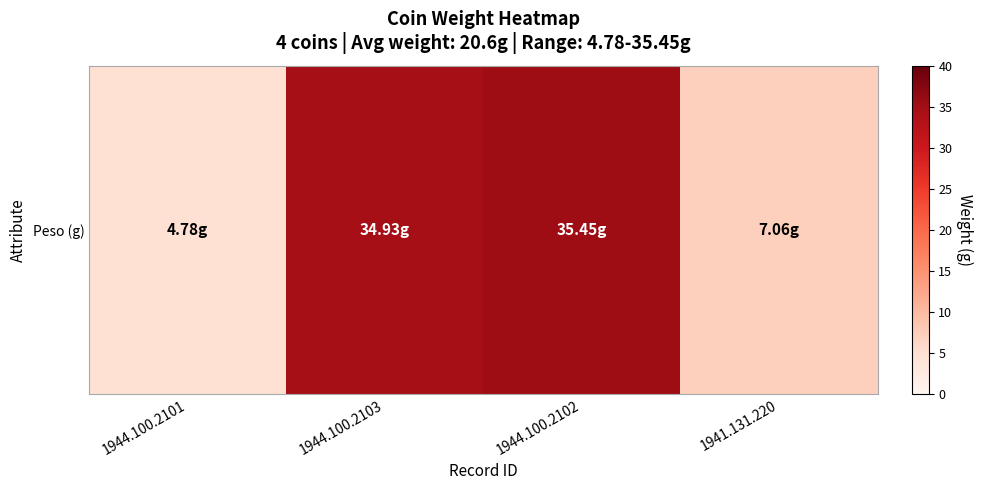

At which category does the chart reach its minimum across all series?

1944.100.2101